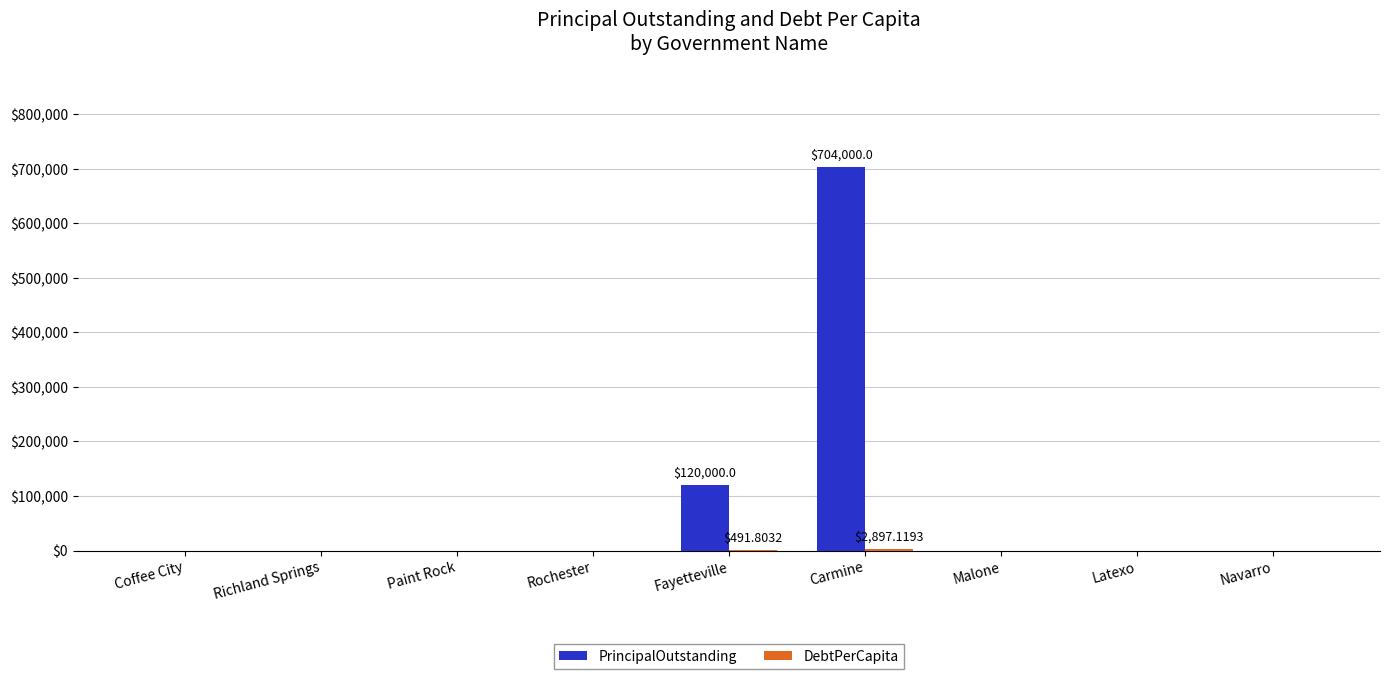

Which series has the largest total across all categories?

PrincipalOutstanding